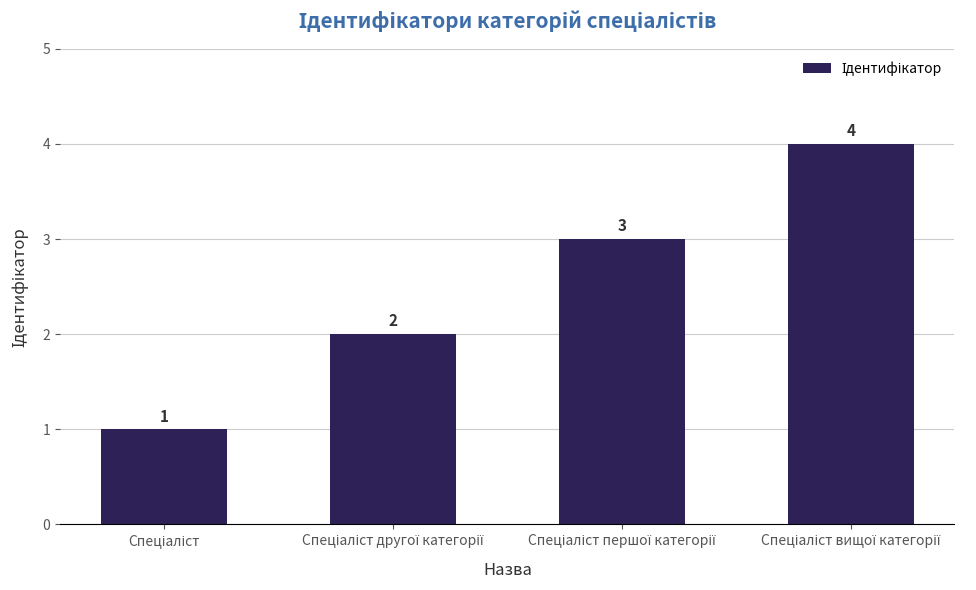

How many values are between 2 and 4?

3